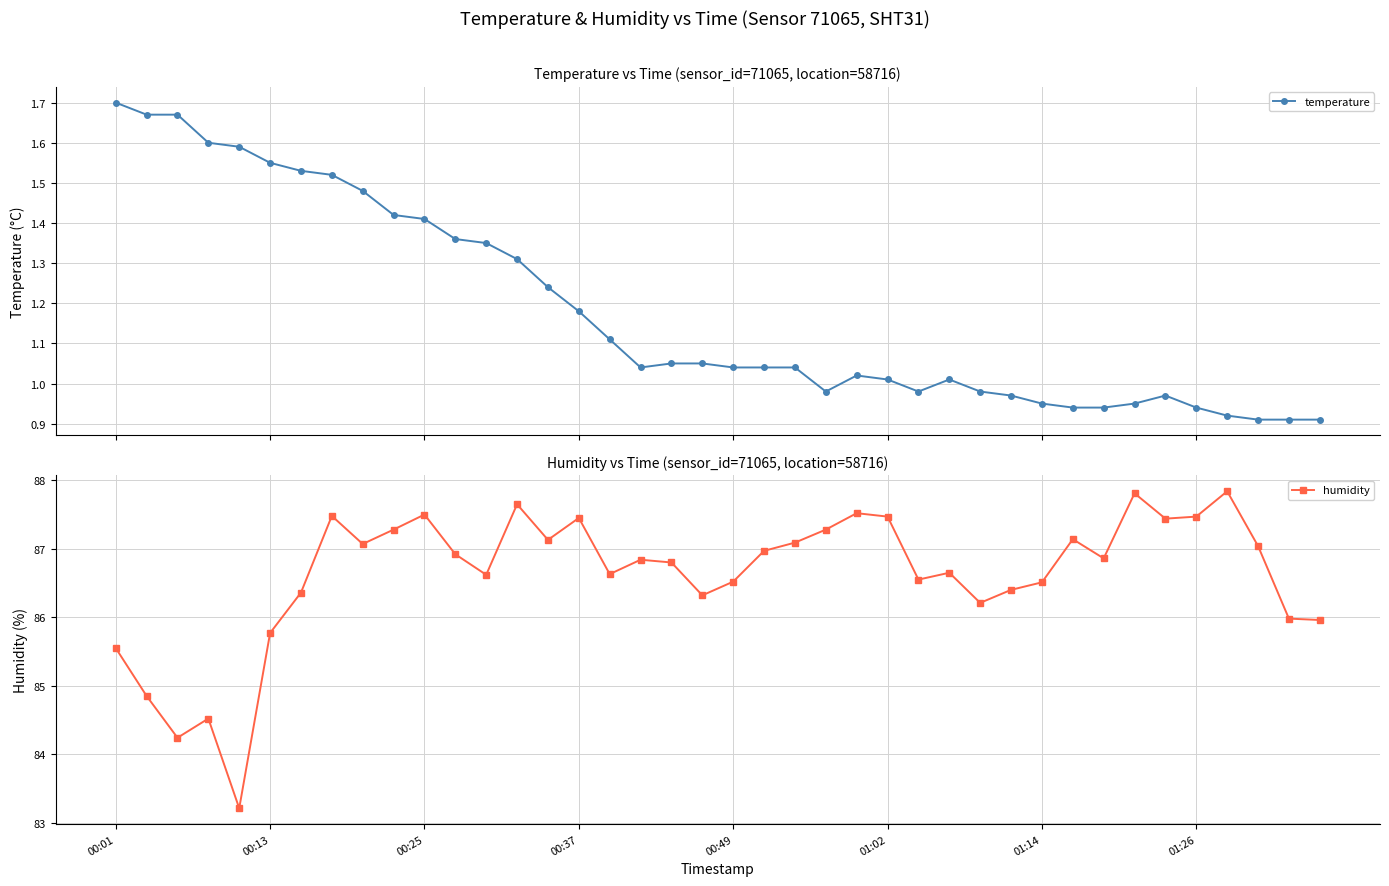

True or false: humidity and temperature intersect in this chart.

False